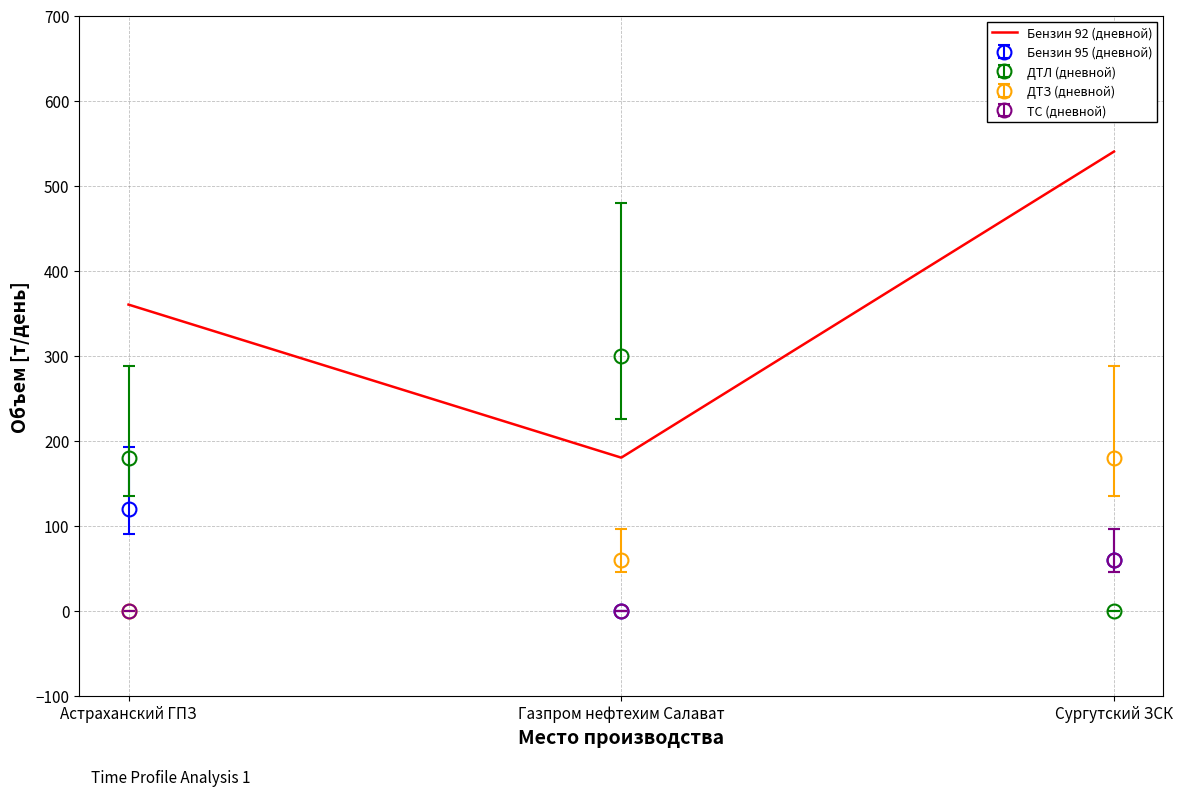

At which label is ДТЗ (дневной) closest to 90?

Газпром нефтехим Салават